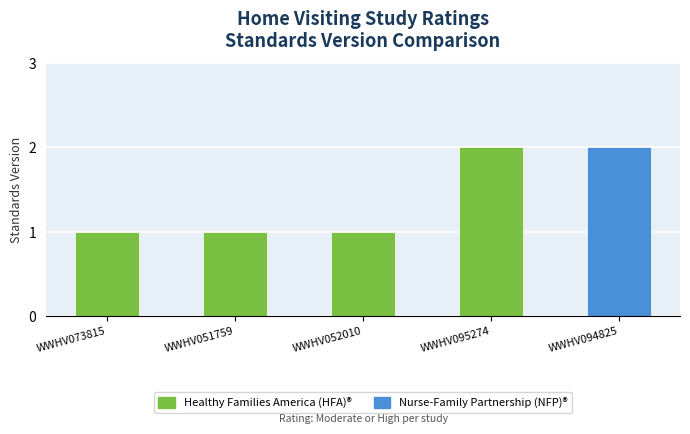

Is it true that the value at WWHV052010 is 1?

True